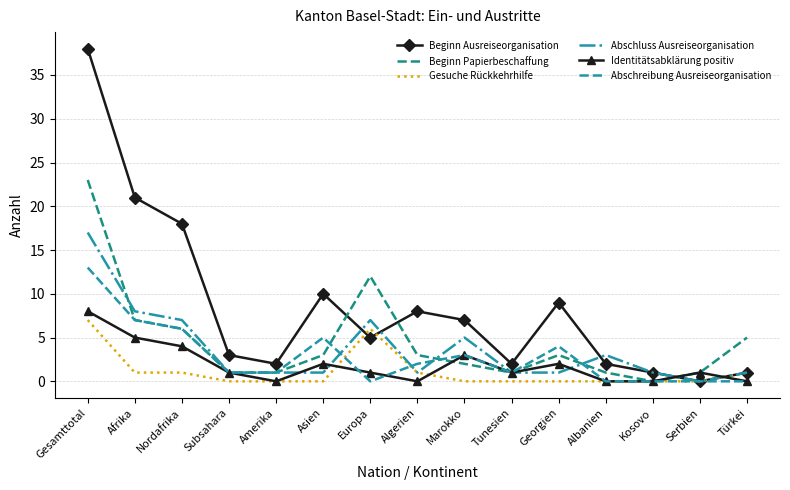

True or false: Beginn Ausreiseorganisation has a value of 5 at Europa.

True